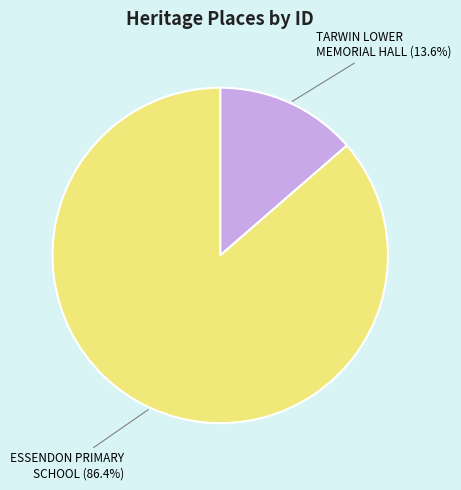

Is there a majority slice in this chart?

Yes